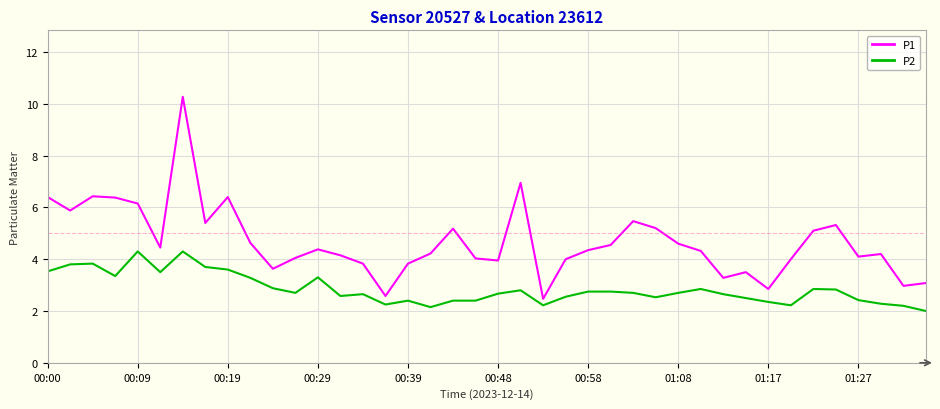

What is the difference between the maximum and minimum values in the P2 series?

2.3